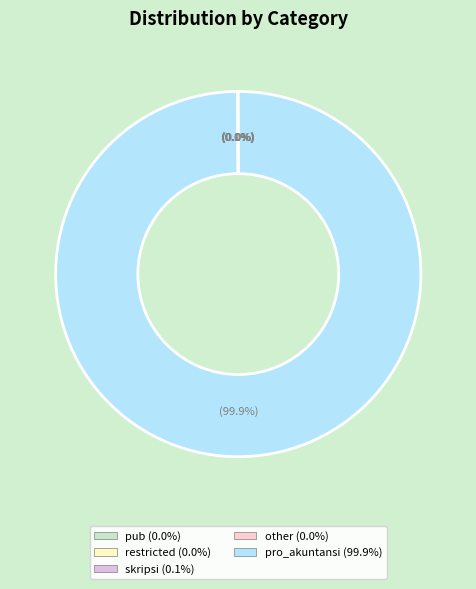

Is there any slice that represents more than half of the pie?

Yes